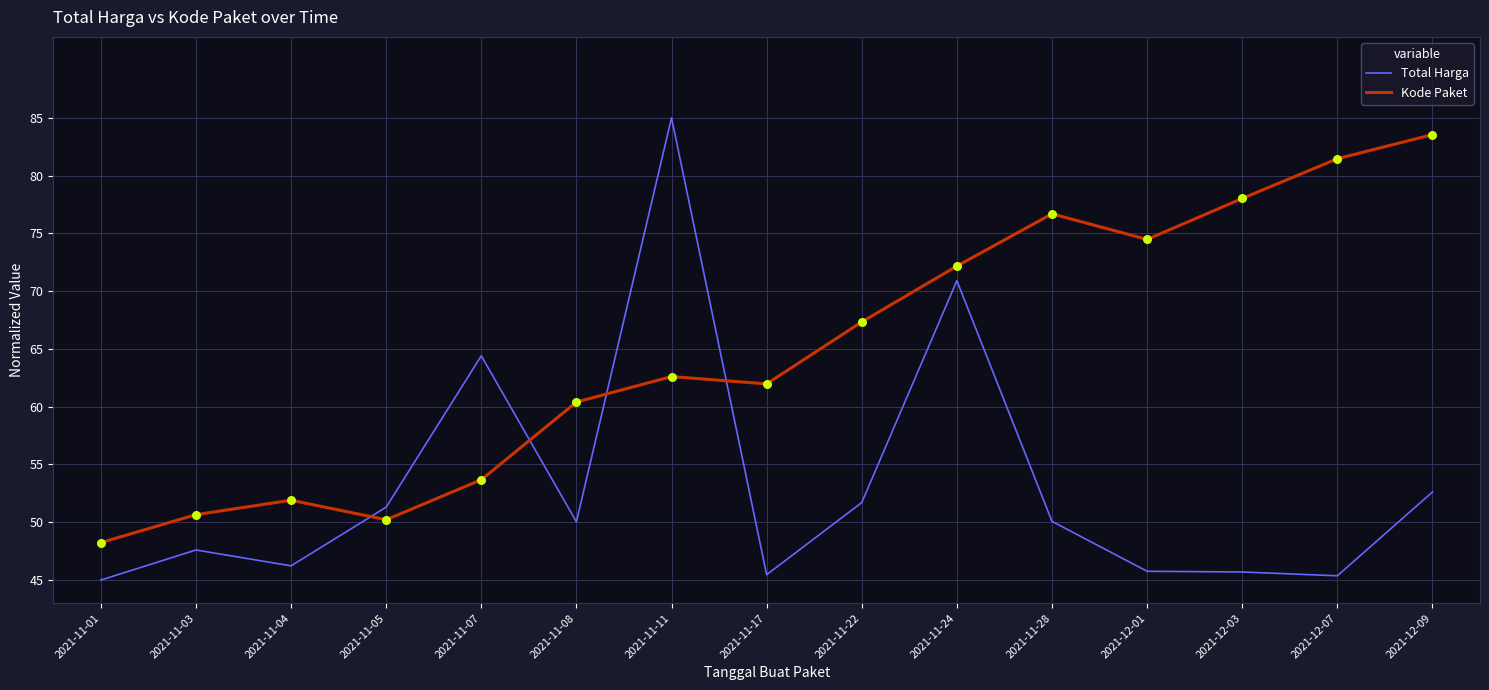

Is the value of Total Harga at 2021-11-07 greater than the value of Kode Paket at 2021-11-11?

Yes